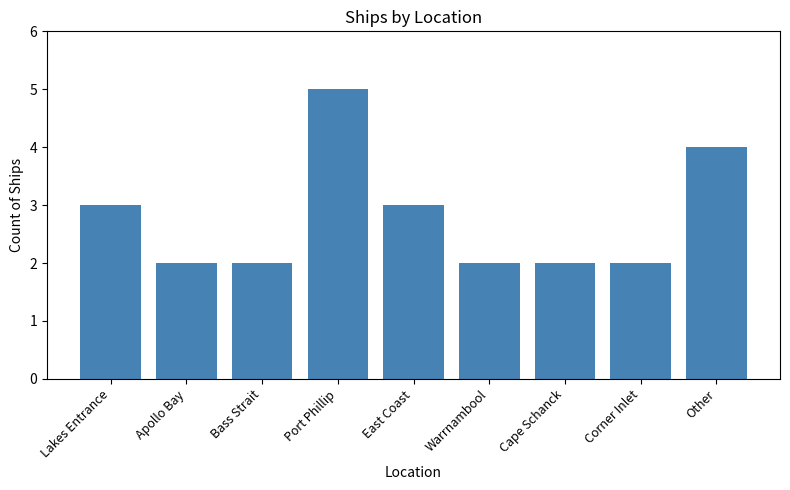

Reading left to right, extract all data points from this chart.

Lakes Entrance=3	Apollo Bay=2	Bass Strait=2	Port Phillip=5	East Coast=3	Warrnambool=2	Cape Schanck=2	Corner Inlet=2	Other=4